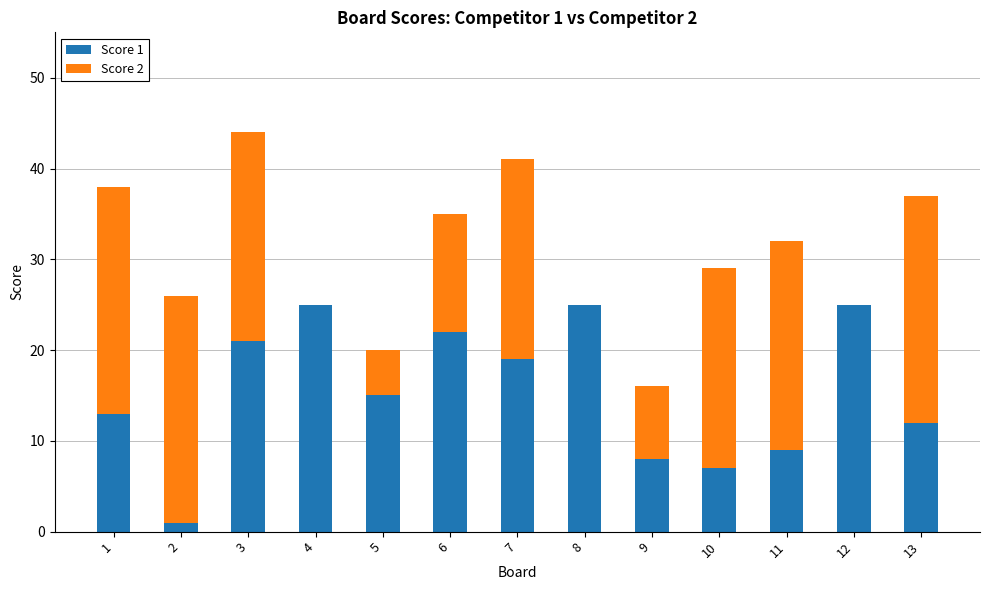

How many categories are shown in the chart?

13